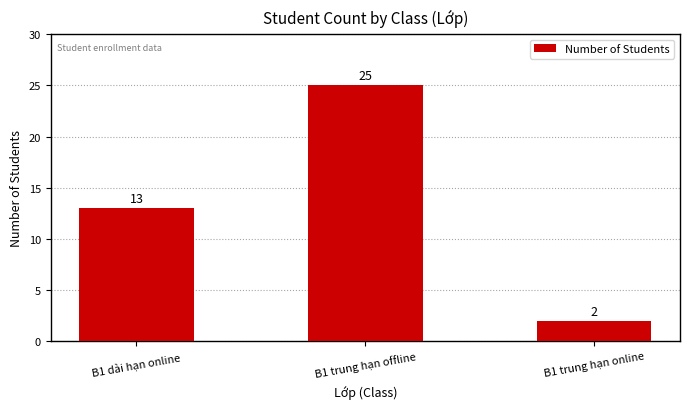

The chart shows a value of 9 at B1 trung hạn offline. True or false?

False